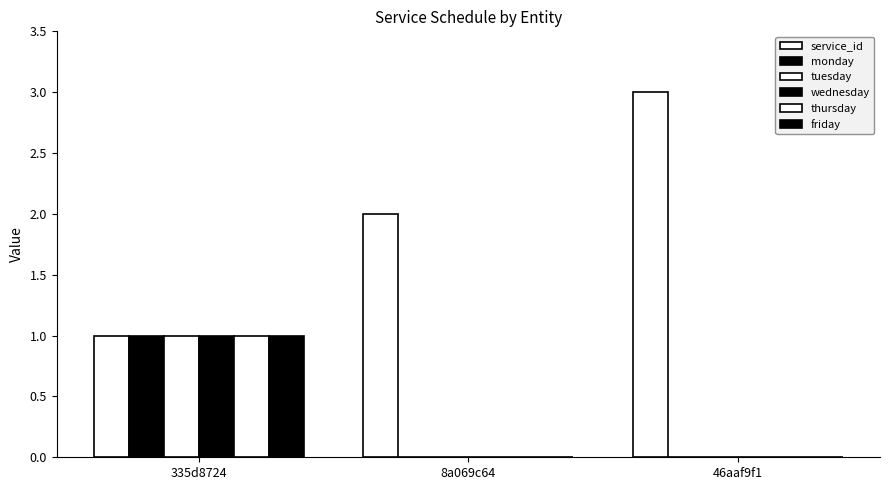

How many groups of bars are there?

3